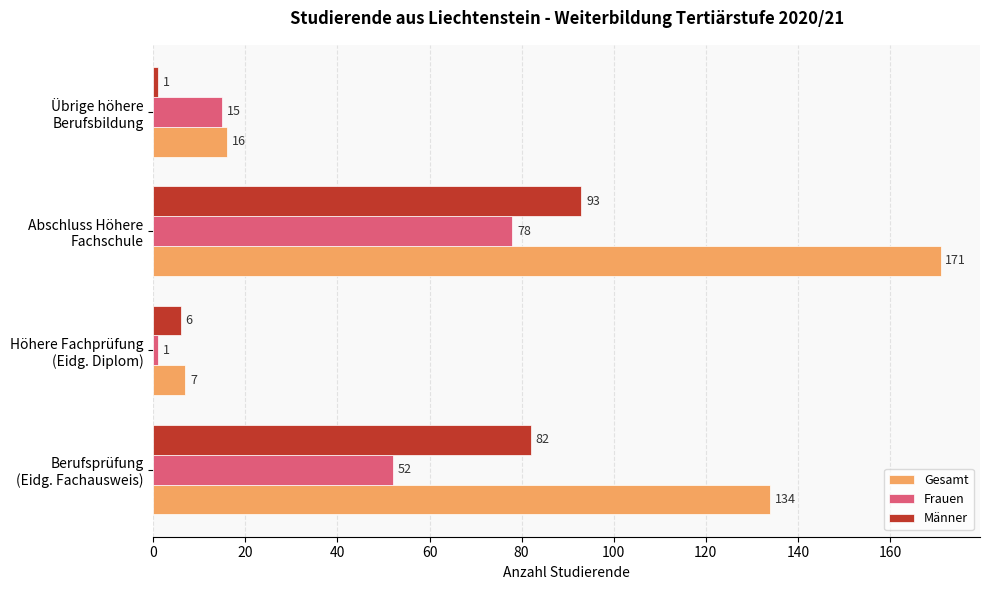

Rank the series by their maximum value, from highest to lowest.

Gesamt, Männer, Frauen